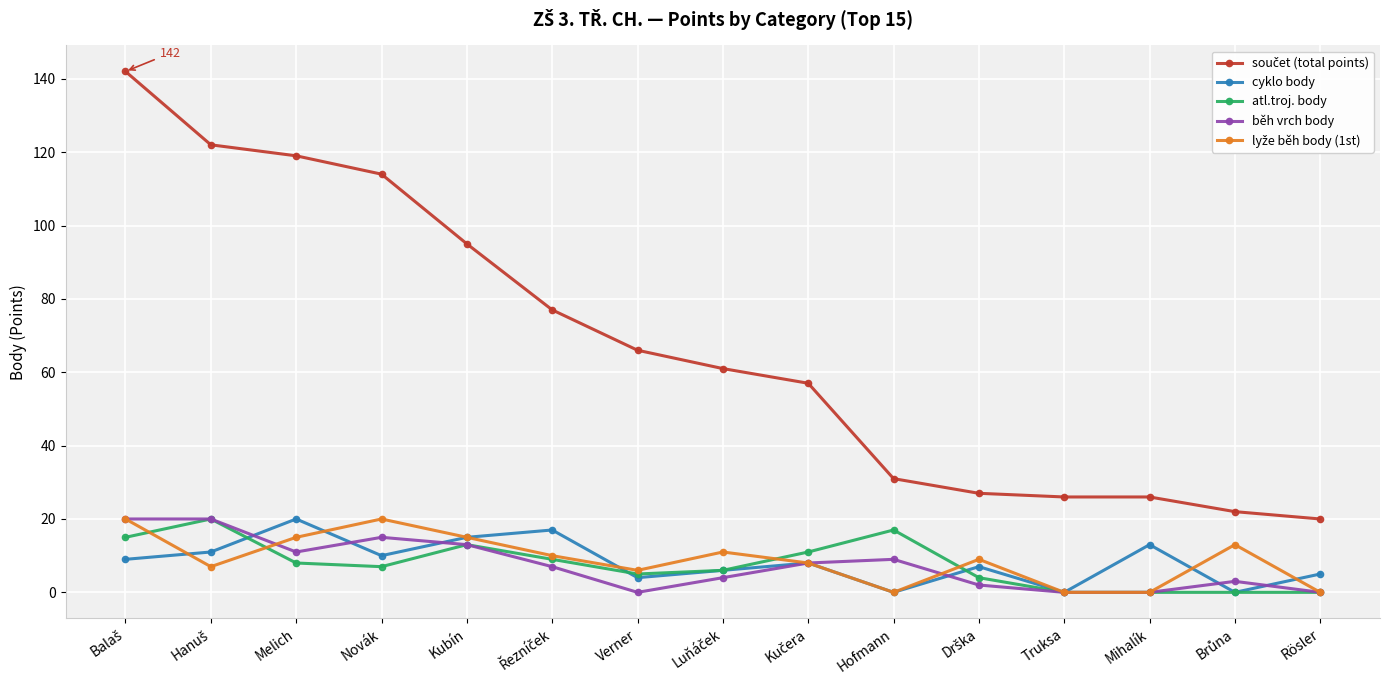

Which series ends up on top after the final intersection of běh vrch body and cyklo body?

cyklo body